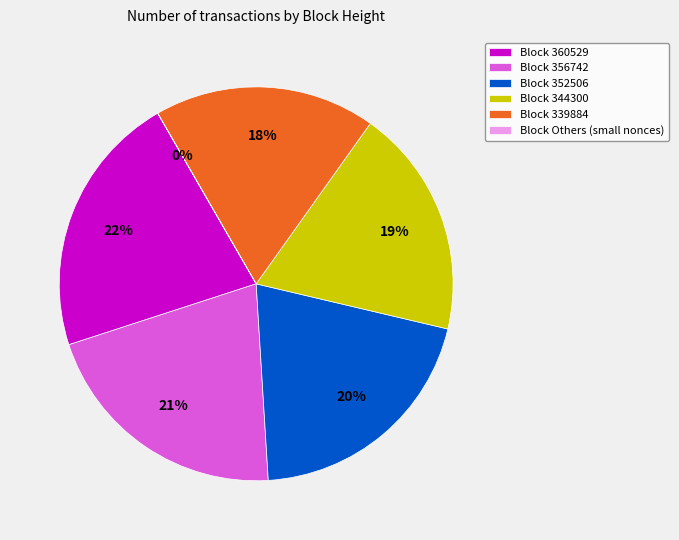

True or false: Block 339884 accounts for 11% of the total.

False